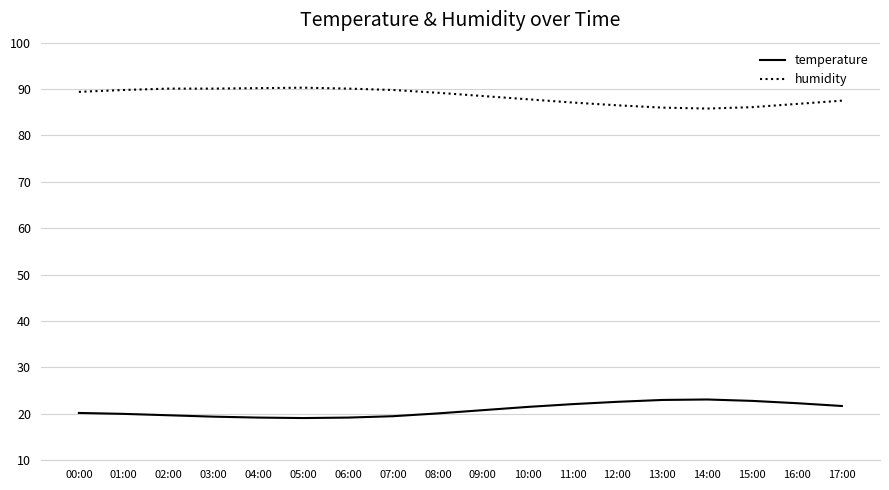

What is the difference between the maximum and minimum values in the temperature series?

4.0